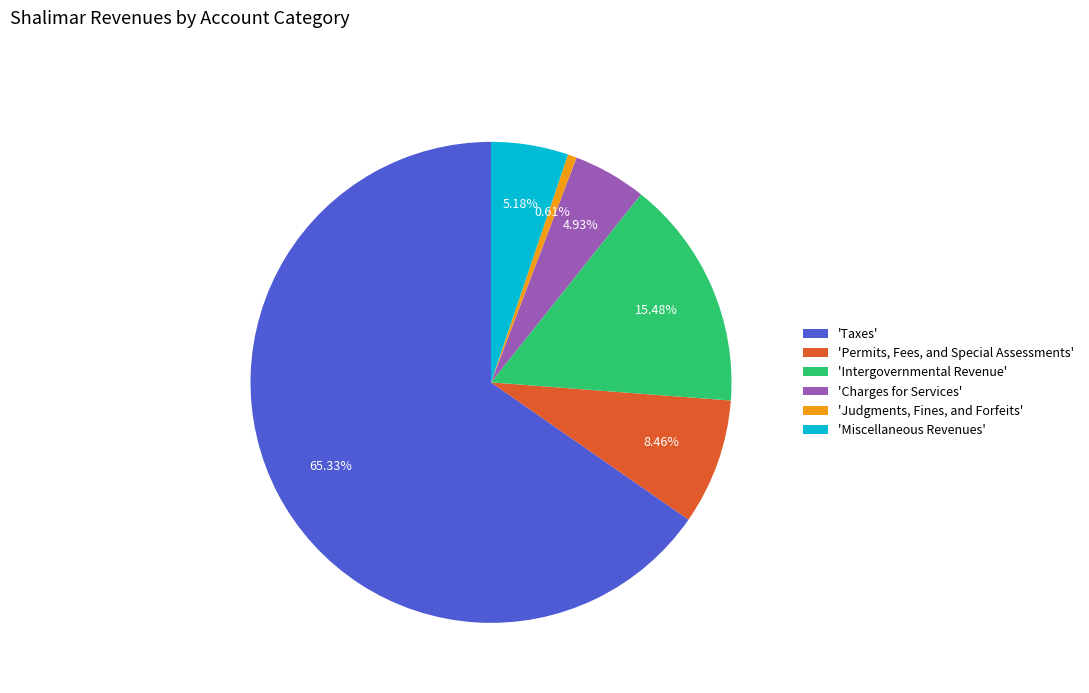

What is the largest slice in the pie chart?

'Taxes'